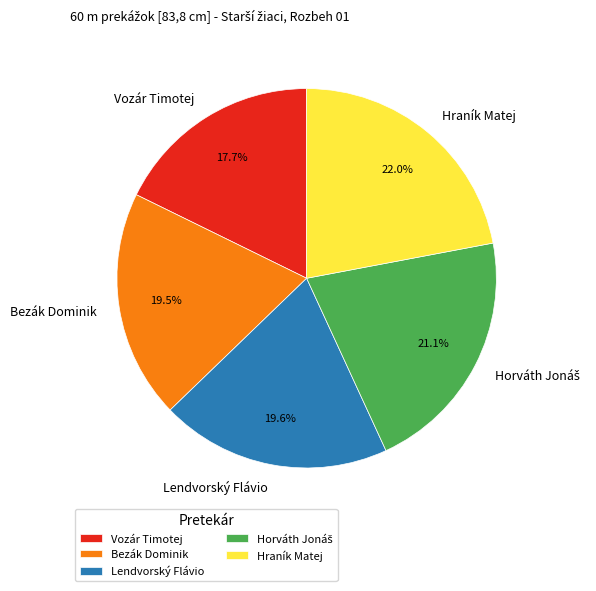

Is it true that Bezák Dominik is 28% of the pie?

False